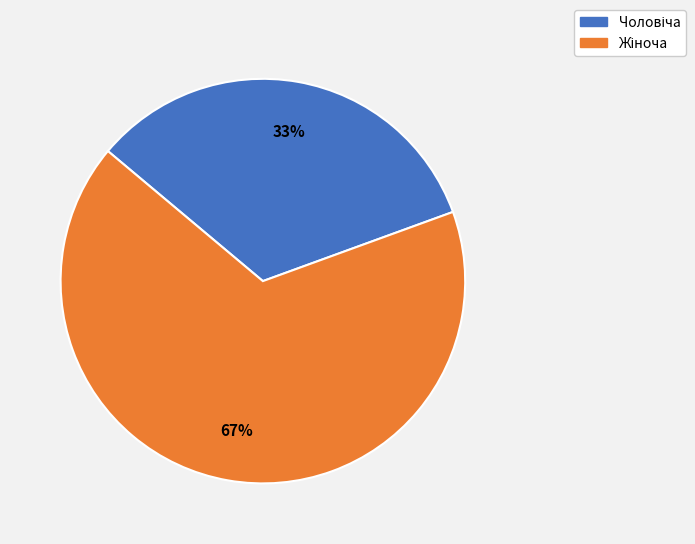

To the nearest percent, what is the average slice percentage?

50%